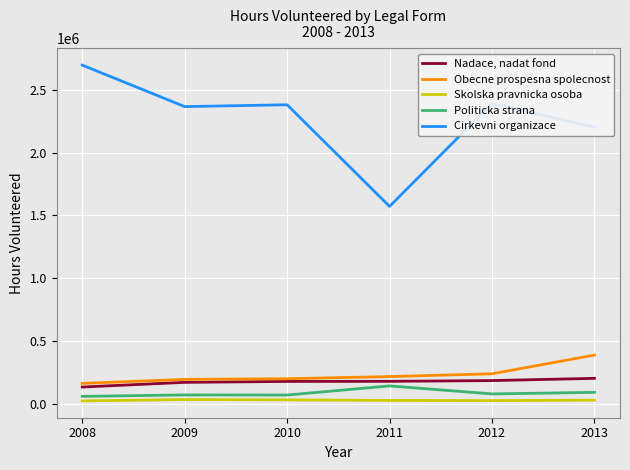

True or false: Politicka strana has a value of 42841 at 2011.

False